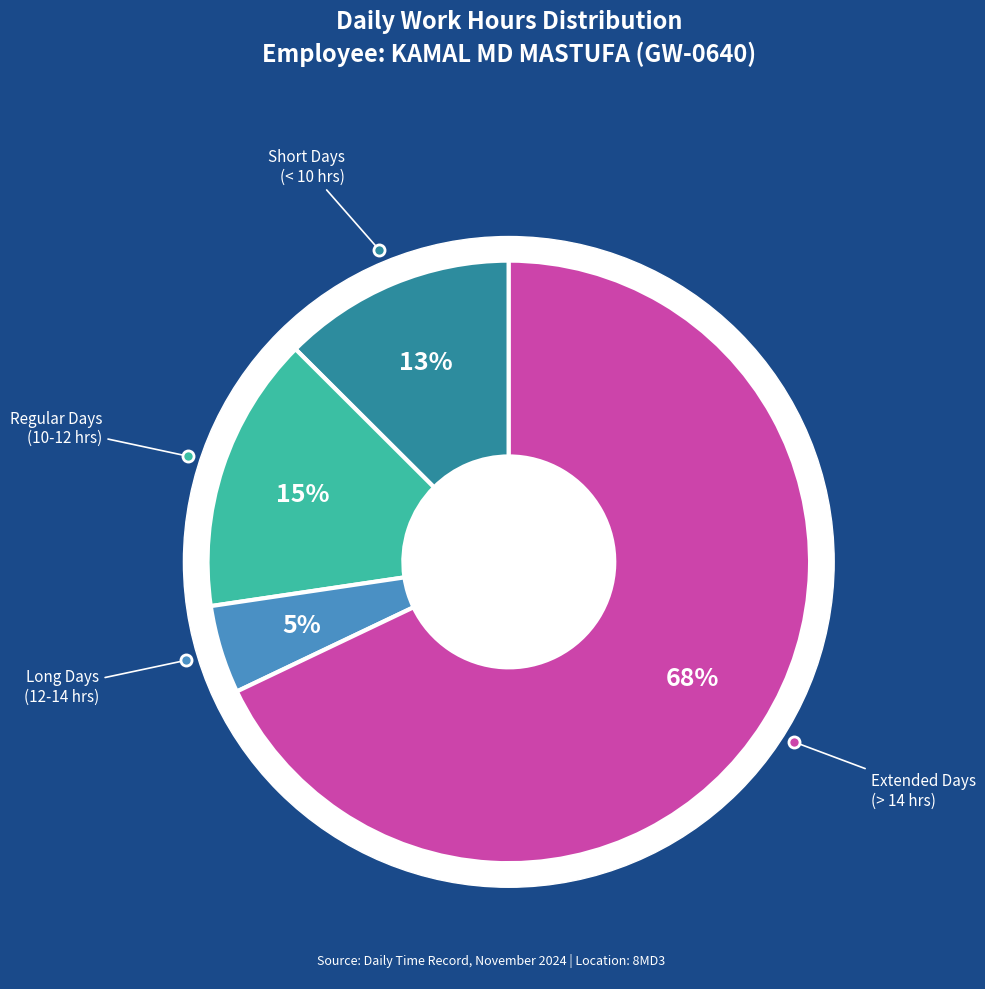

Does any single category account for the majority?

No